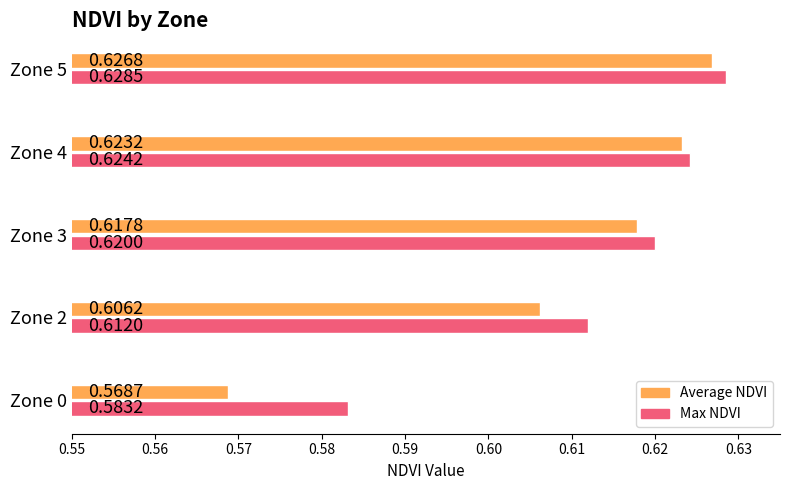

At how many categories does at least one series exceed 0?

5